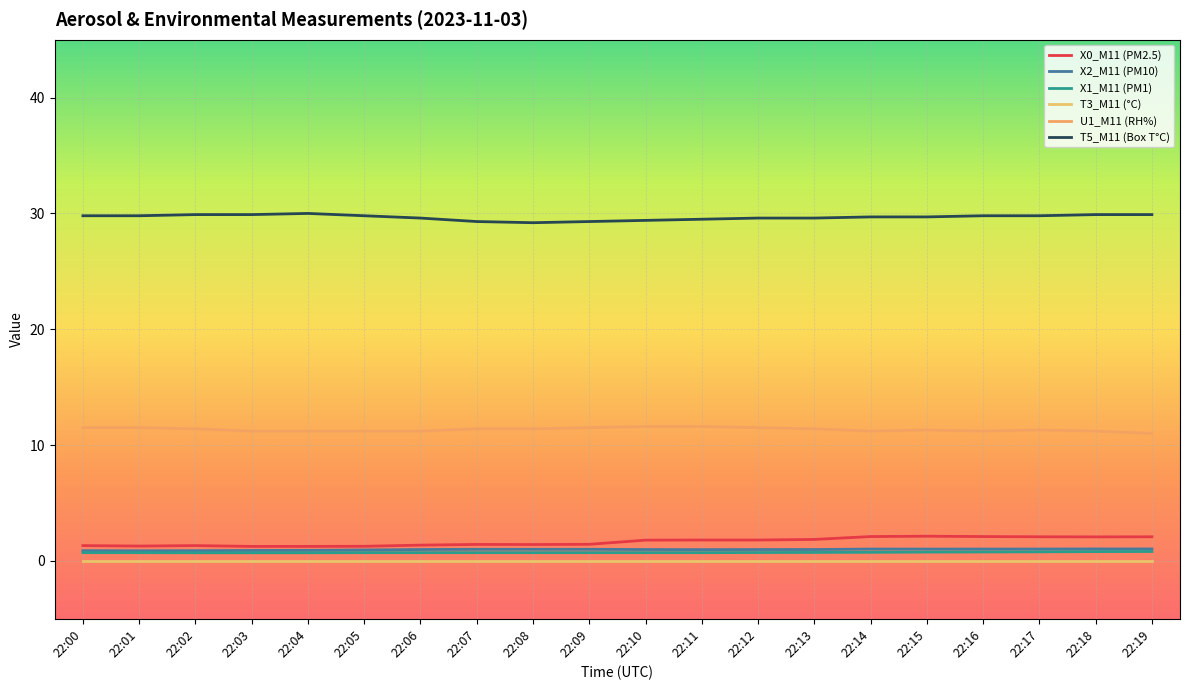

Does the chart display data point markers on the line(s)?

No